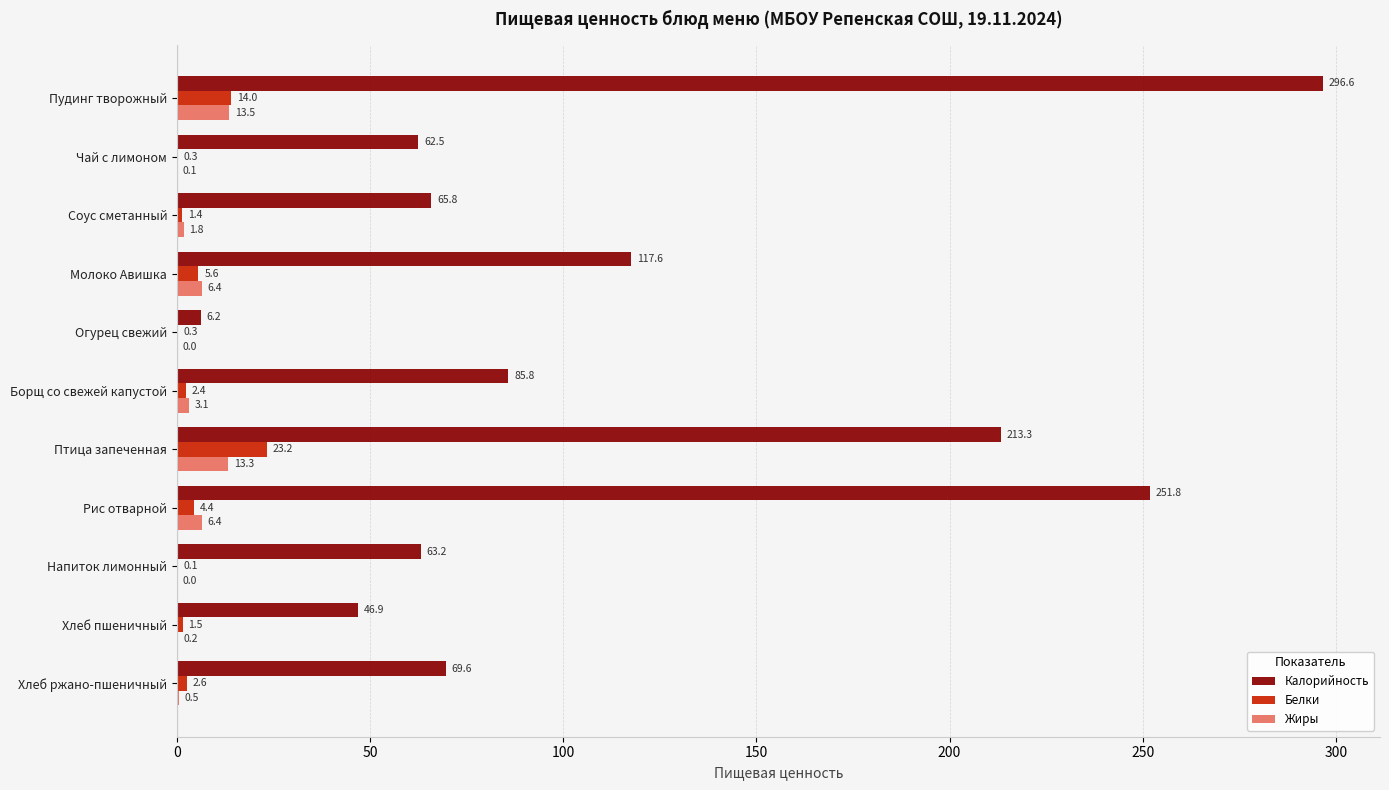

True or false: Жиры has a value of 6.4 at Молоко Авишка.

True